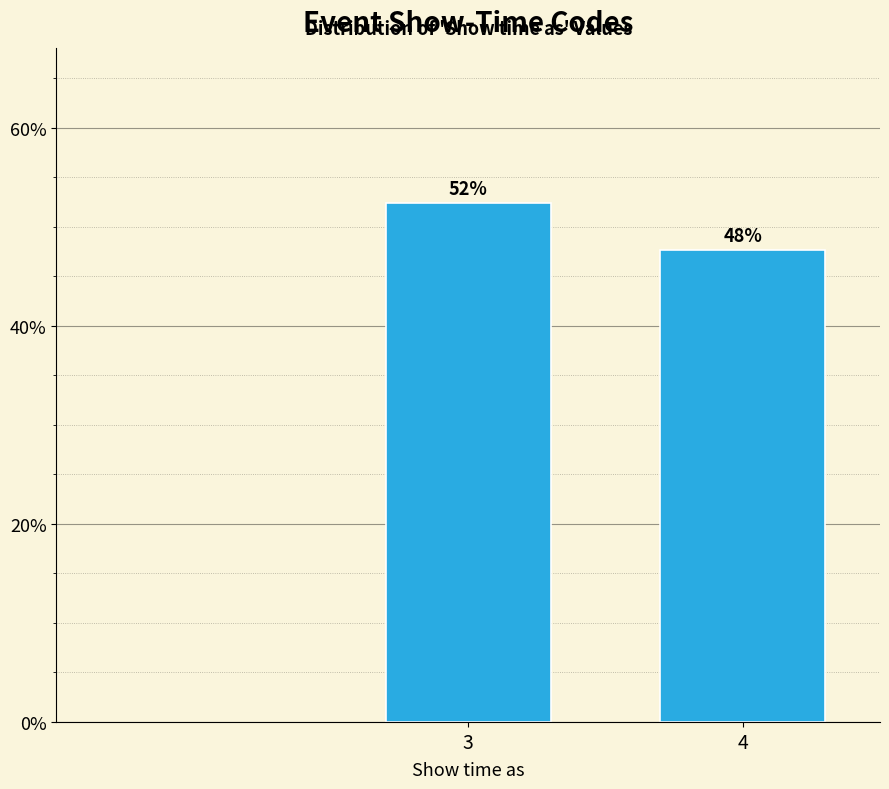

How many bars are there in total?

2